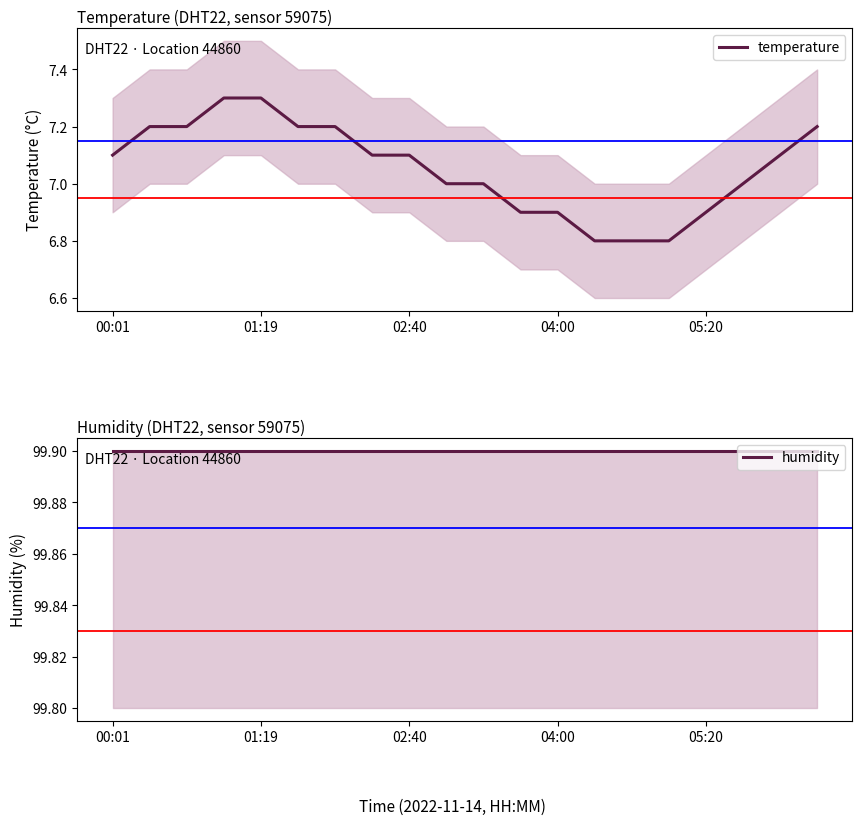

The temperature series shows 6.9 at 05:20. True or false?

True